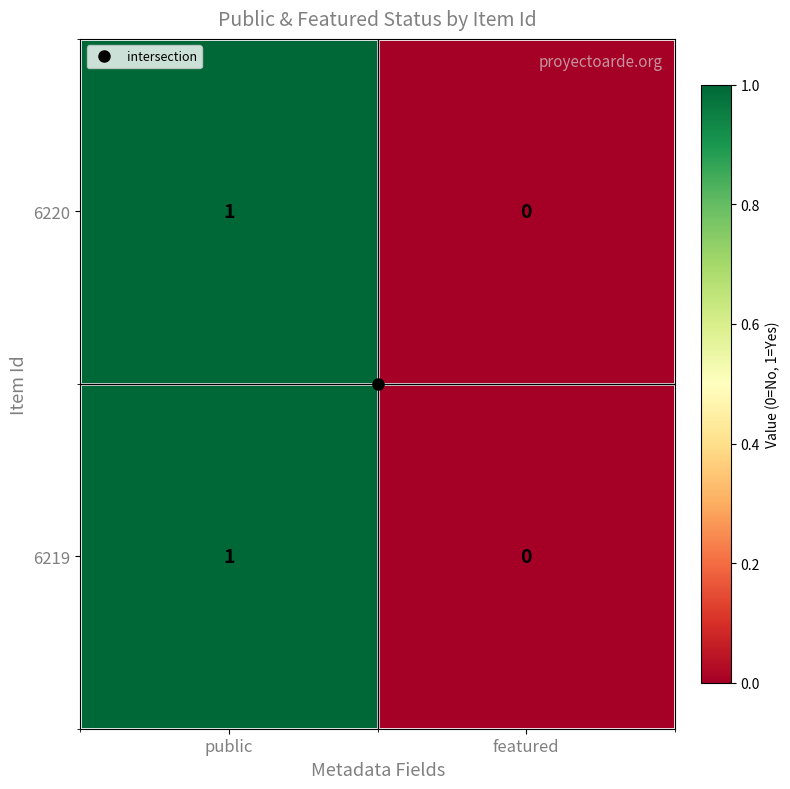

At which category is the sum across all series the highest?

public